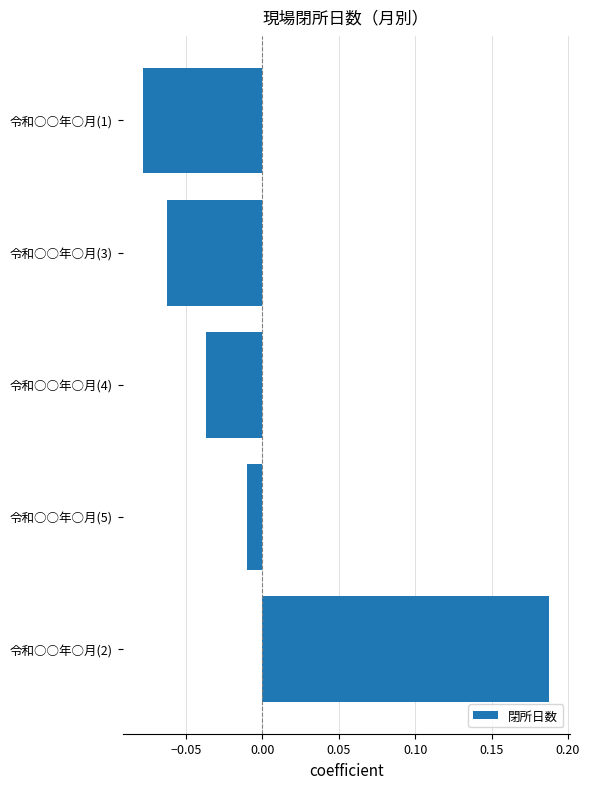

How many data points are above 0?

1